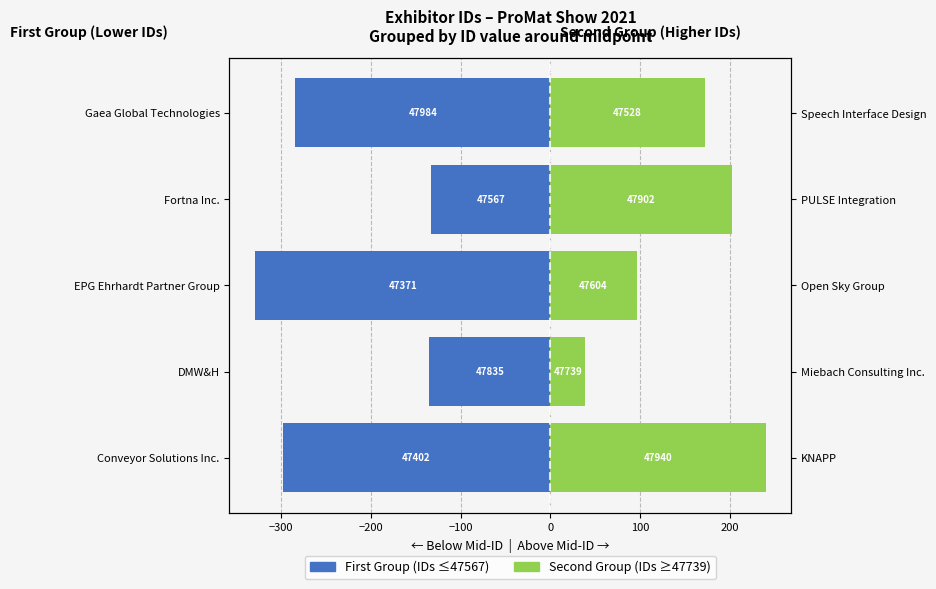

What is the difference between the maximum and minimum values in the First Group (IDs 47371–47567) series?

196